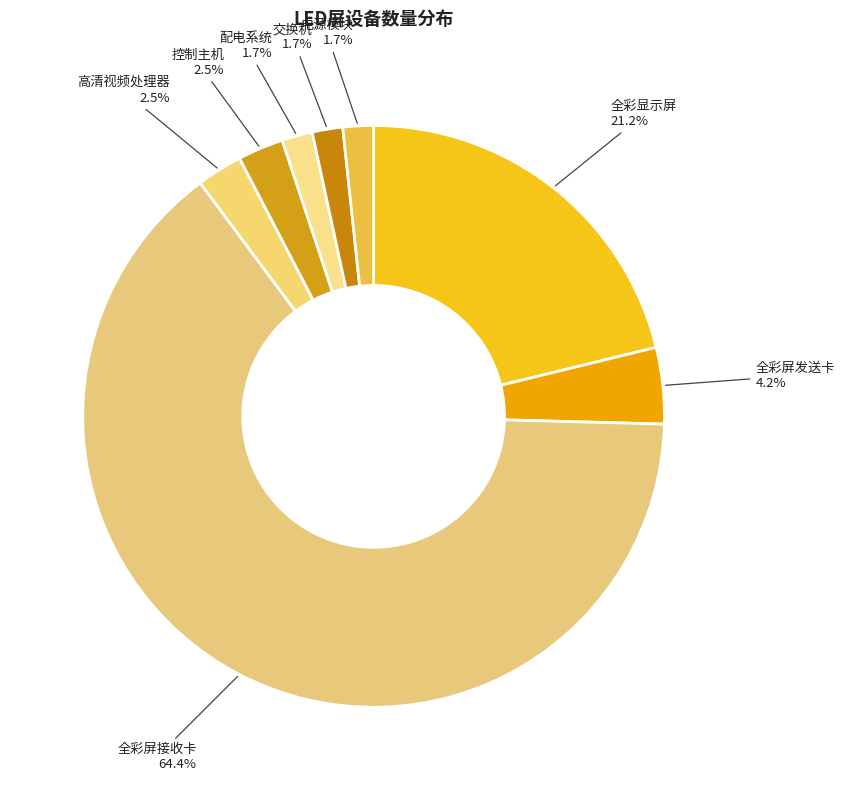

Count the number of slices in the pie.

8